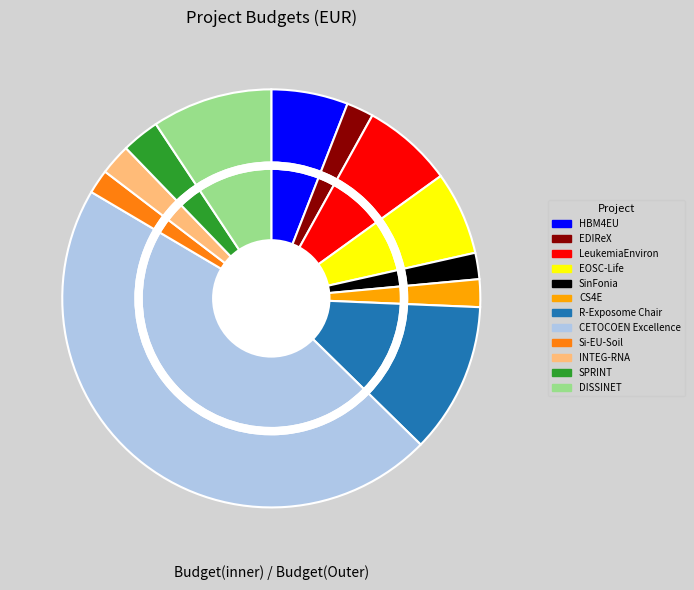

Rank the categories by value from lowest to highest.

Si-EU-Soil, SinFonia, EDIReX, CS4E, INTEG-RNA, SPRINT, HBM4EU, EOSC-Life, LeukemiaEnviron, DISSINET, R-Exposome Chair, CETOCOEN Excellence